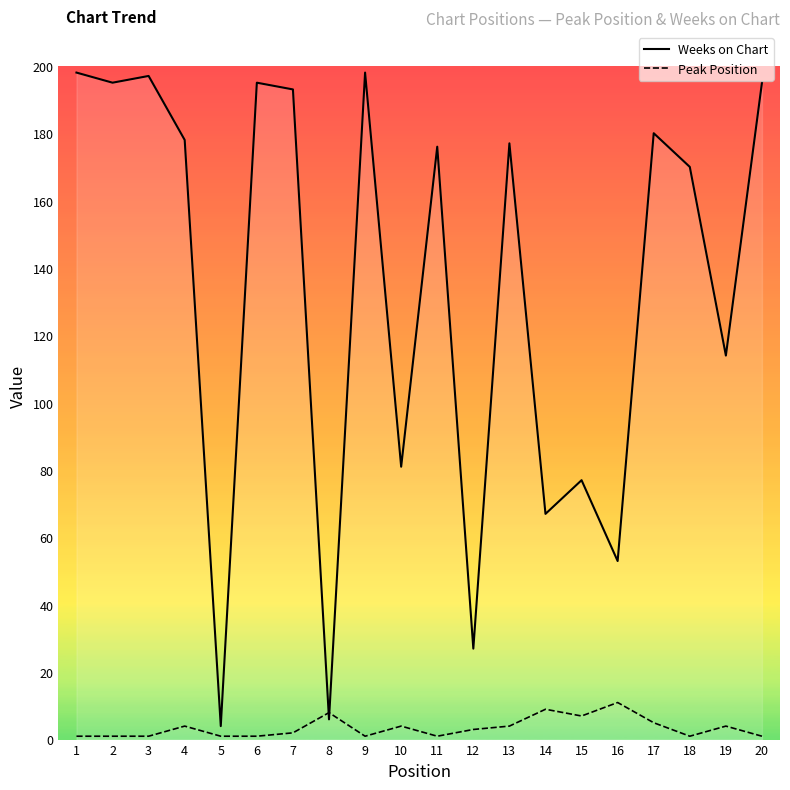

How many times do Weeks on Chart and Peak Position cross each other?

2